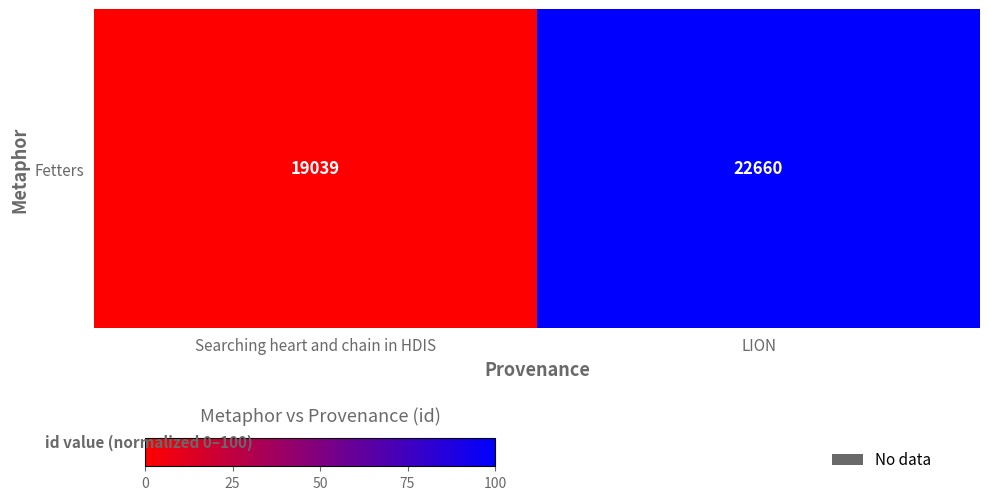

How many values are between 0 and 100?

2